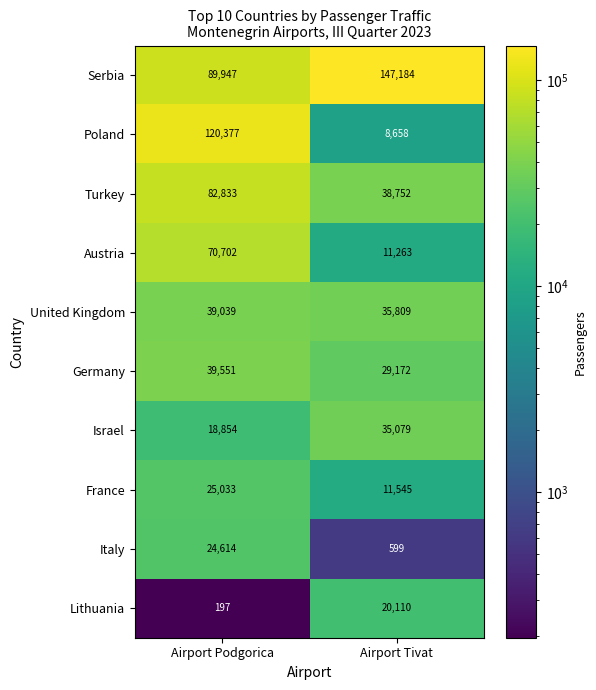

List the series in order of their peak value, highest first.

Serbia, Poland, Turkey, Austria, Germany, United Kingdom, Israel, France, Italy, Lithuania